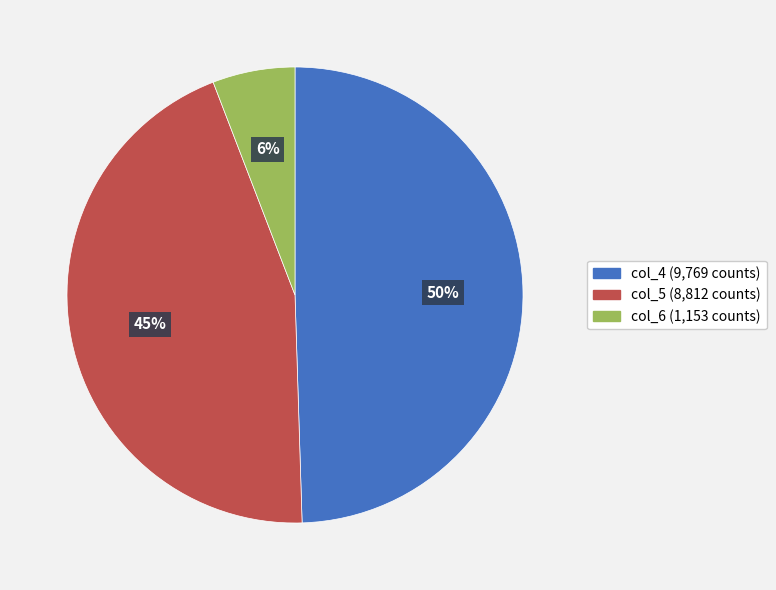

To the nearest percent, what is the average slice percentage?

33%